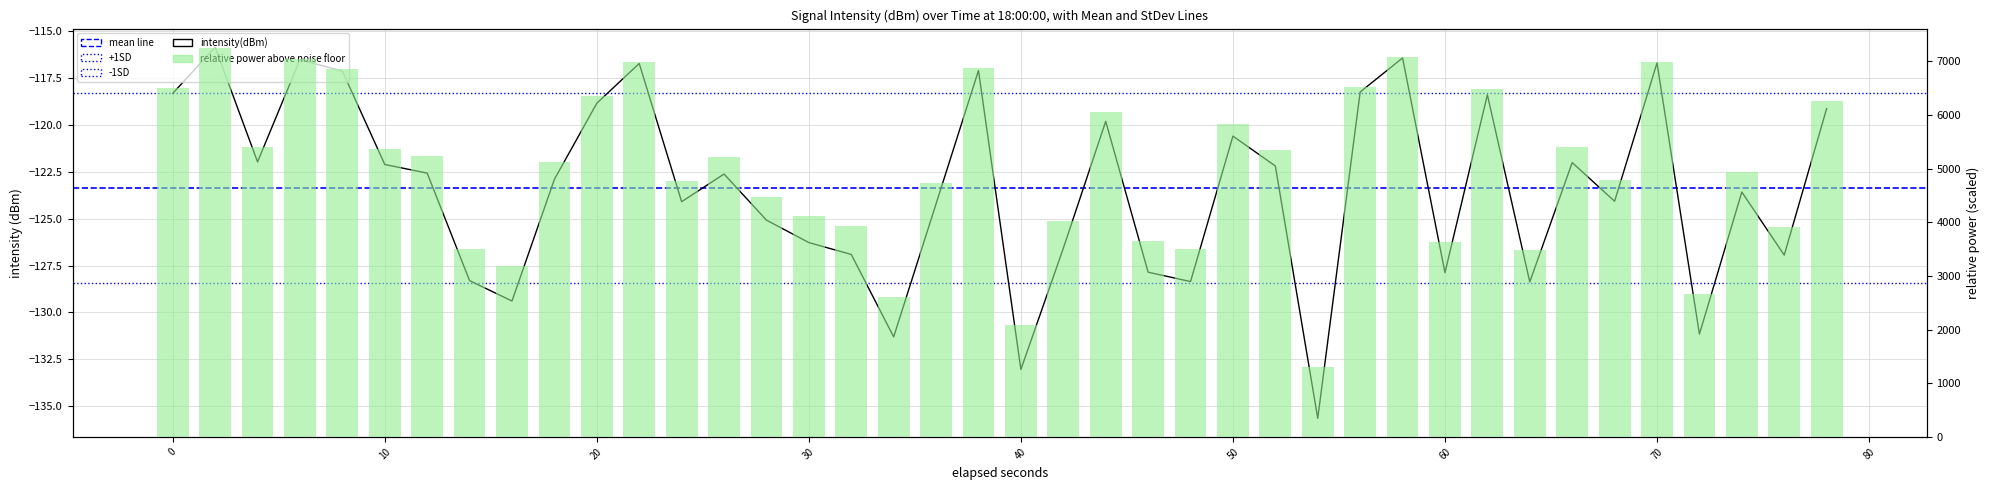

What is the sum of all values?

-4935.0